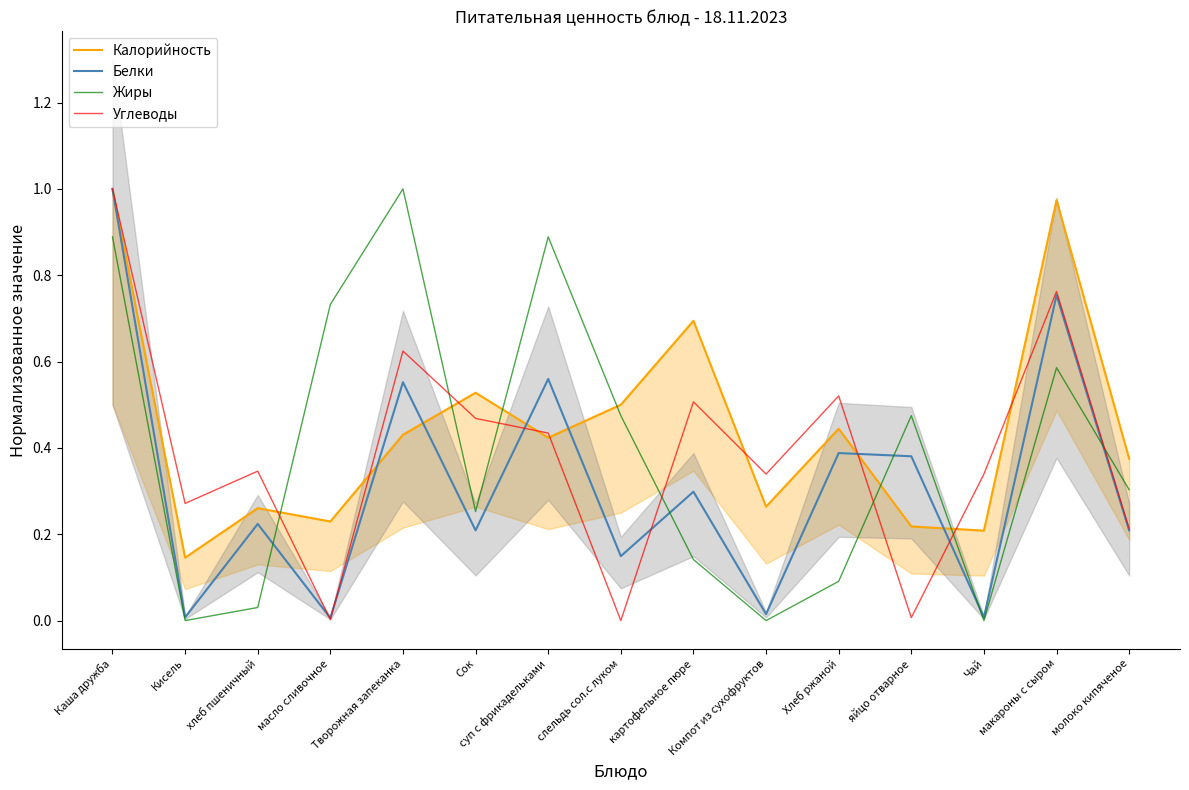

What is the average value of the Калорийность series?

0.4